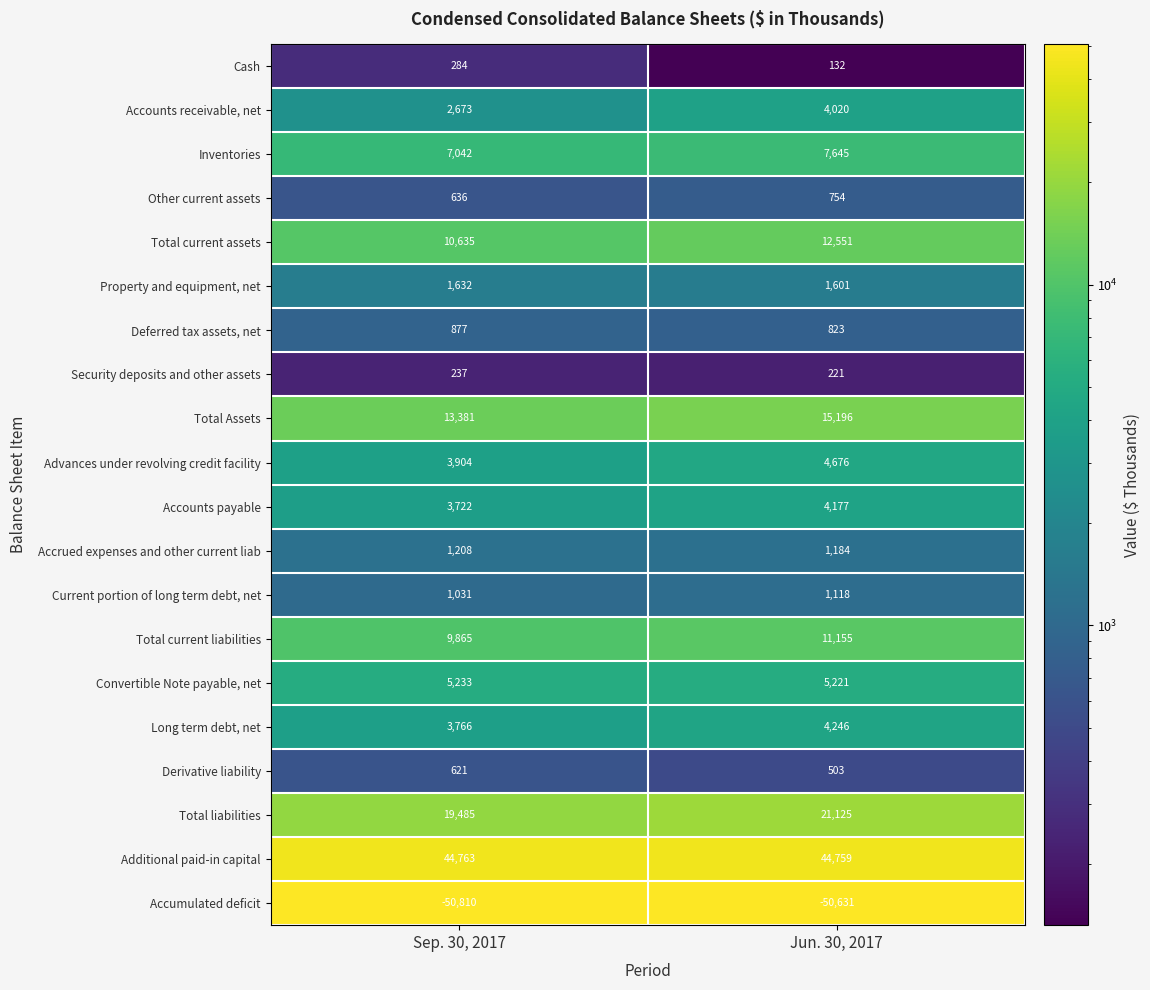

List the series in order of their peak value, lowest first.

Accumulated deficit, Security deposits and other assets, Cash, Derivative liability, Other current assets, Deferred tax assets, net, Current portion of long term debt, net, Accrued expenses and other current liab, Property and equipment, net, Accounts receivable, net, Accounts payable, Long term debt, net, Advances under revolving credit facility, Convertible Note payable, net, Inventories, Total current liabilities, Total current assets, Total Assets, Total liabilities, Additional paid-in capital